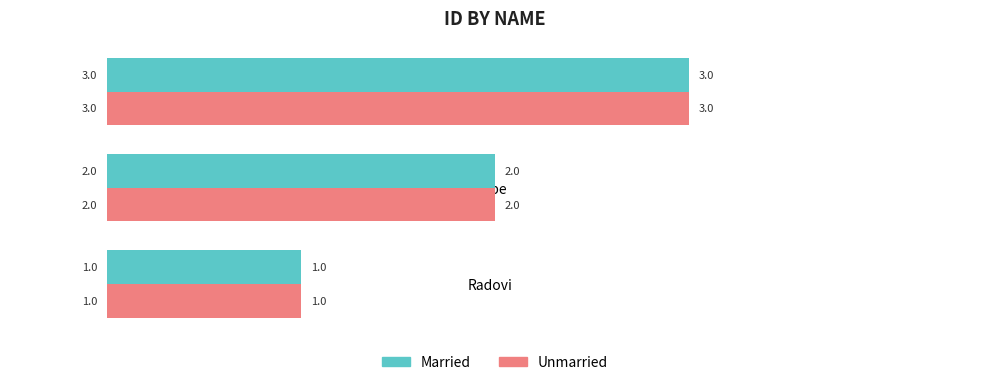

Rank the categories by Married value from highest to lowest.

Usluge, Robe, Radovi